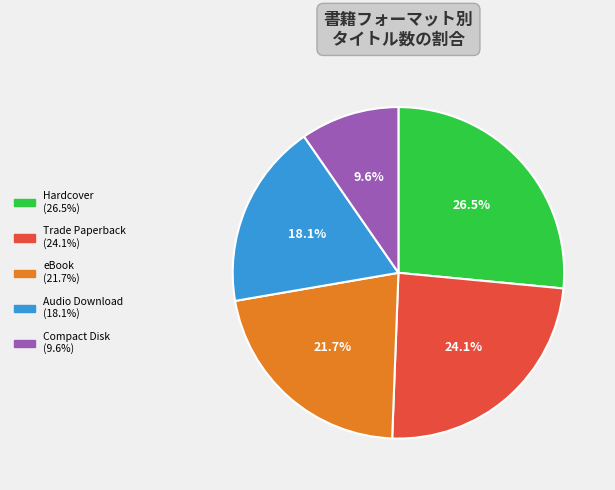

To the nearest percent, what portion does Trade Paperback represent?

24%